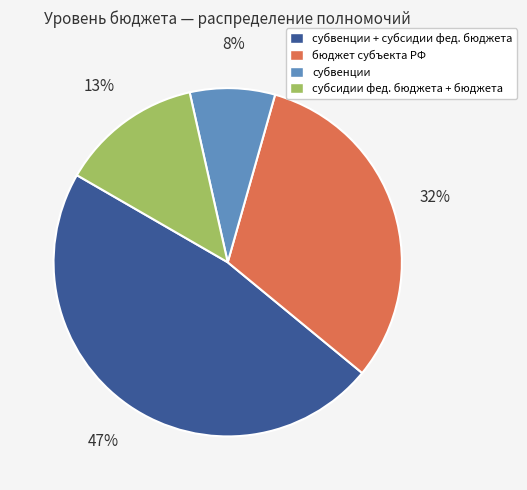

To the nearest percent, what is the average slice percentage?

25%